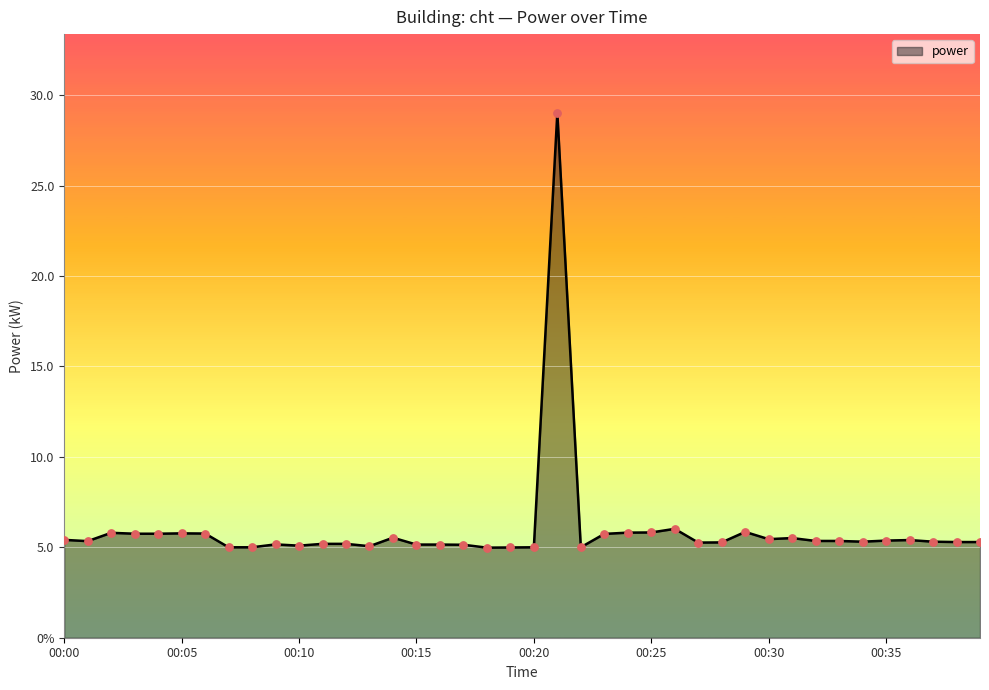

Is this an area chart (filled region under the line)?

Yes